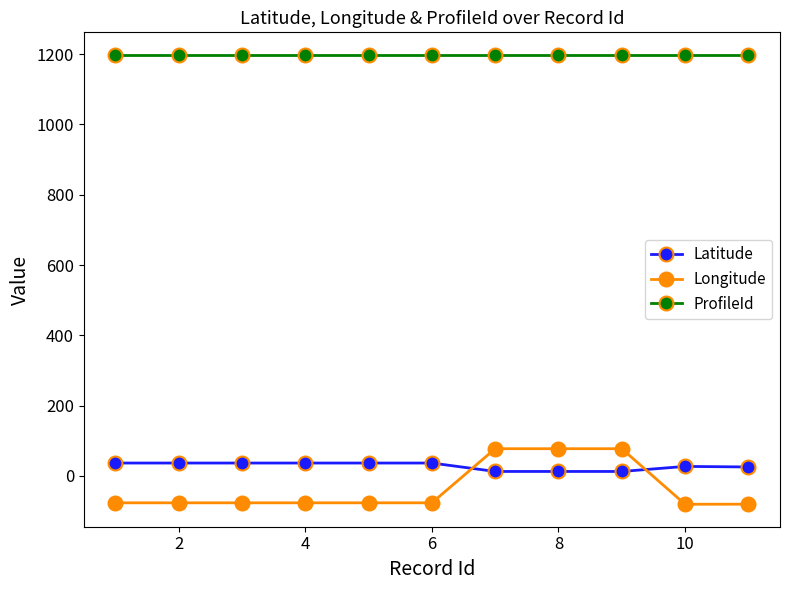

At how many categories does at least one series exceed 1128?

11